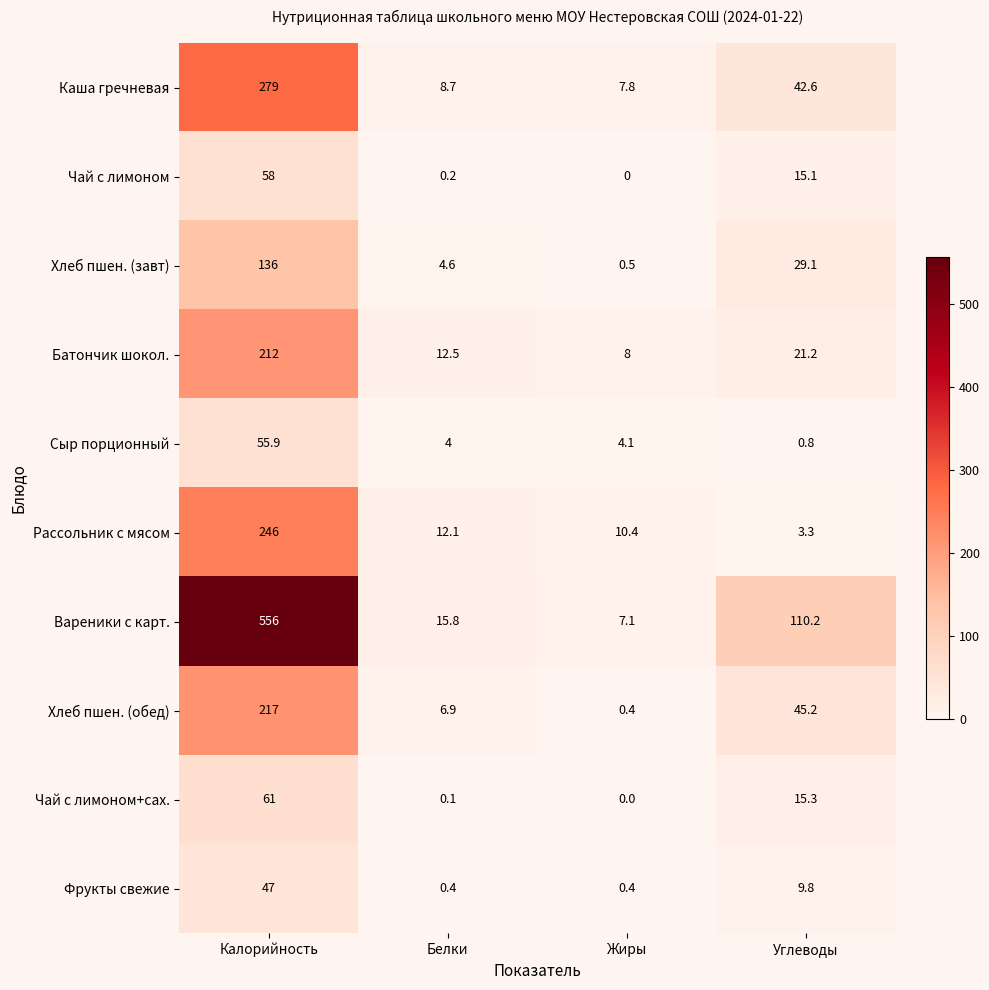

At Калорийность, list the series in order from smallest to largest.

Фрукты свежие, Сыр порционный, Чай с лимоном, Чай с лимоном+сах., Хлеб пшен. (завт), Батончик шокол., Хлеб пшен. (обед), Рассольник с мясом, Каша гречневая, Вареники с карт.